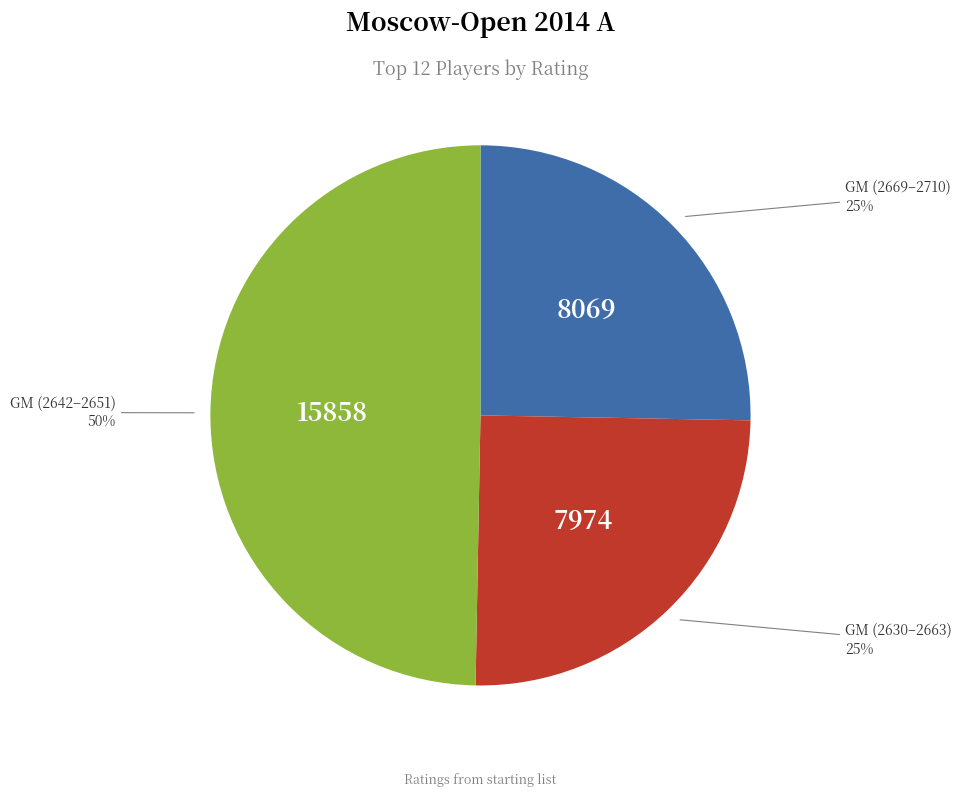

To the nearest percent, what is the average slice percentage?

33%